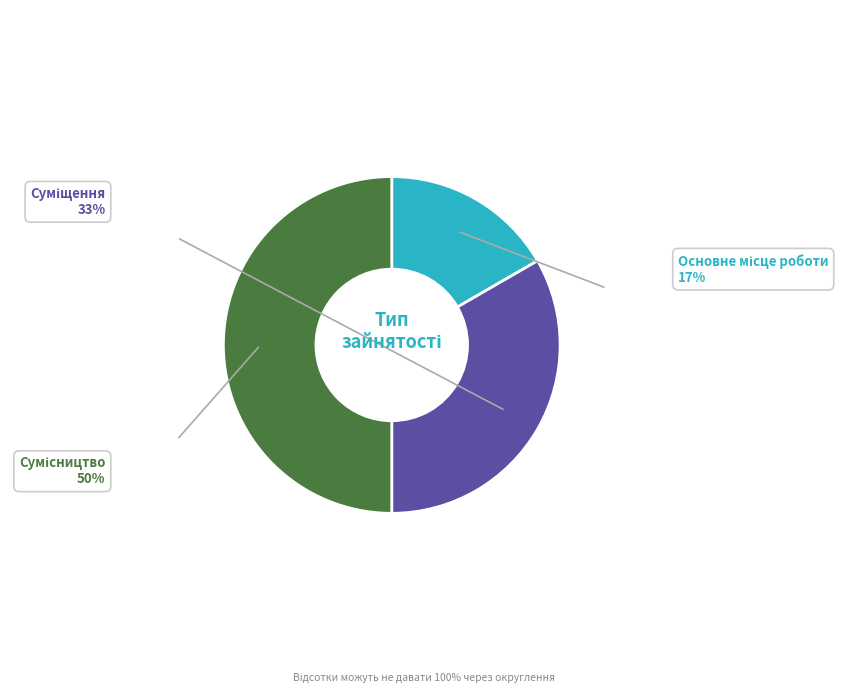

How many segments does this pie chart have?

3